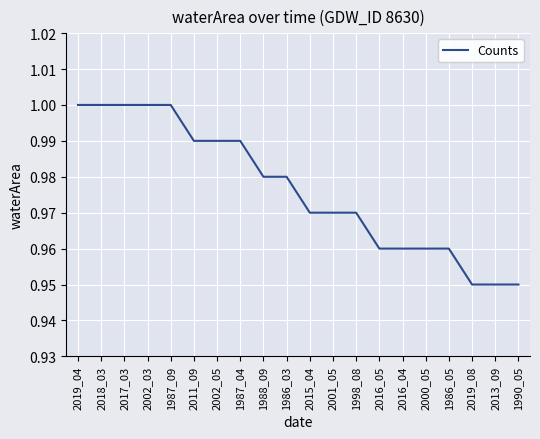

Which has a higher value, 2002_03 or 2011_09?

2002_03